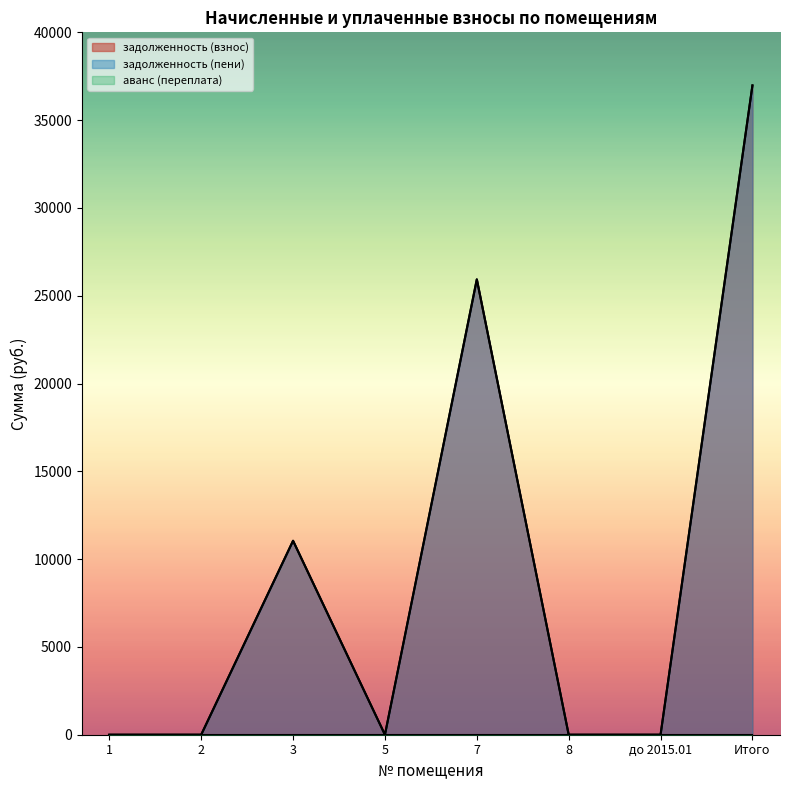

What is the sum of all задолженность (пени) values?

73953.0